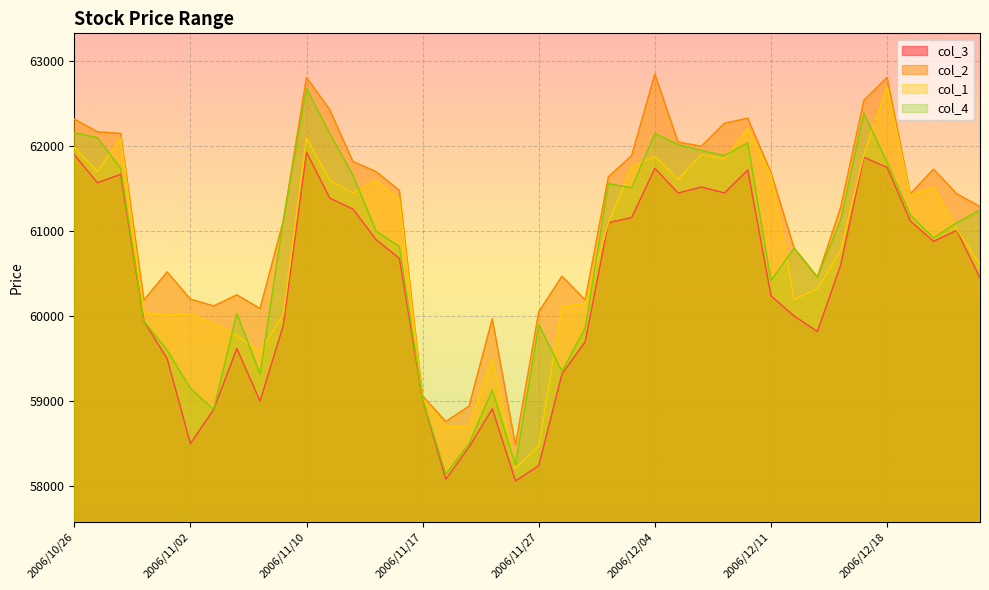

Does the chart display data point markers on the line(s)?

No